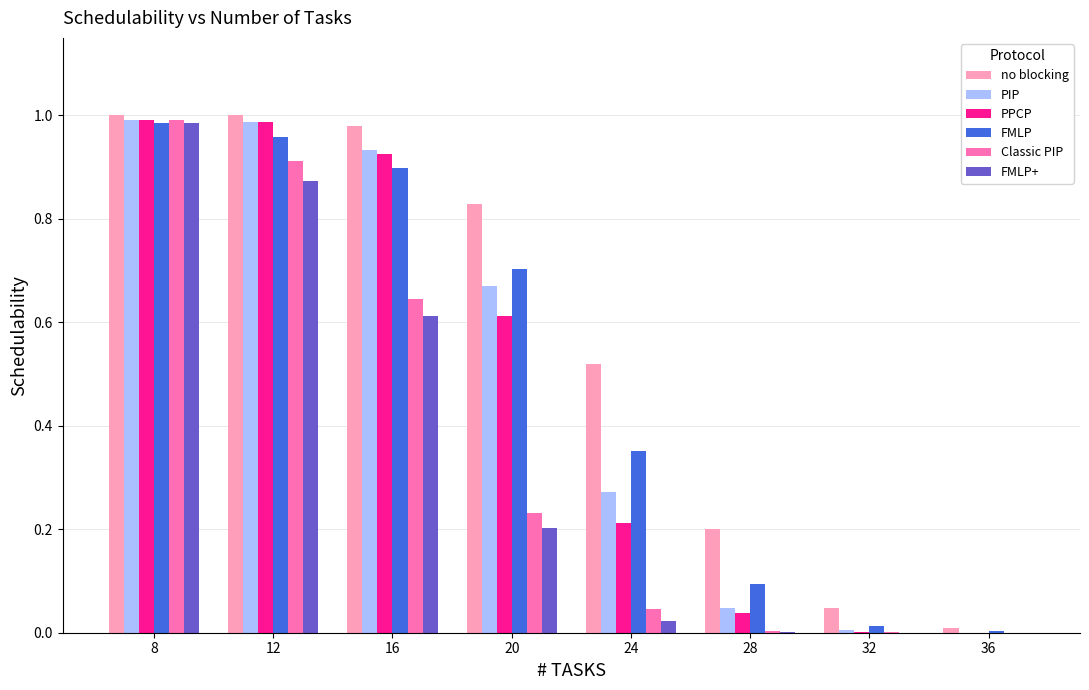

At which category is the sum across all series the highest?

8